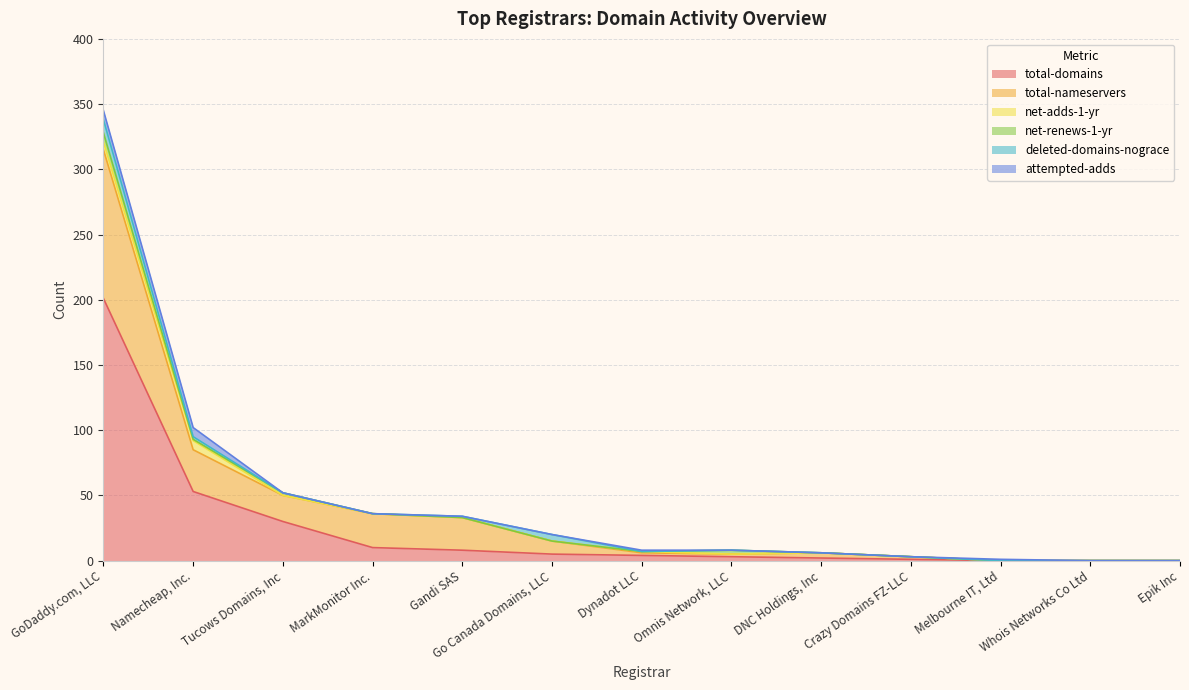

The value of total-domains at Dynadot LLC is 4. True or false?

True